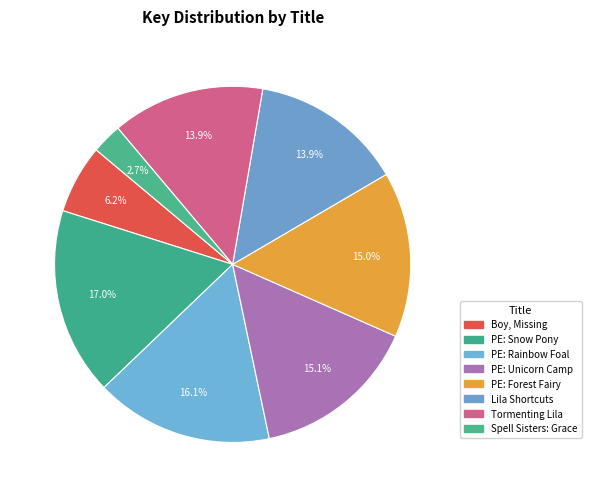

How many segments does this pie chart have?

8